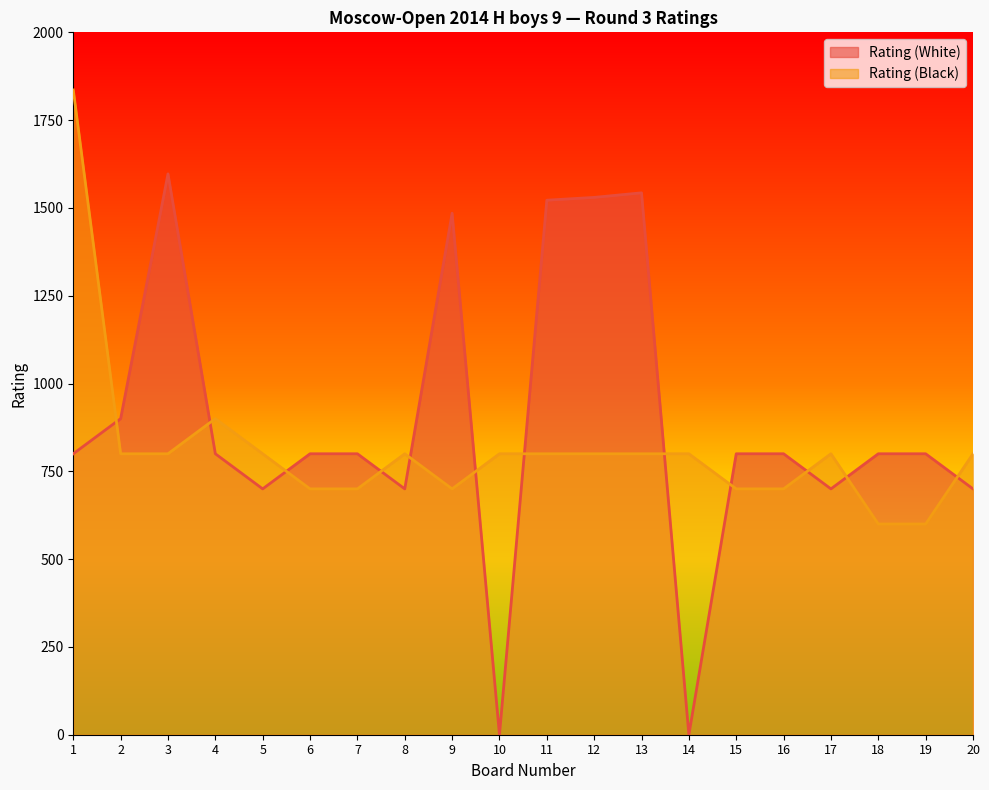

Does the chart display data point markers on the line(s)?

No